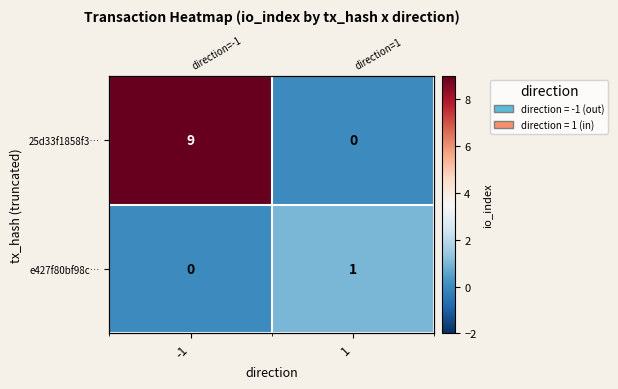

Read the 25d33f1858f3… value at -1.

9